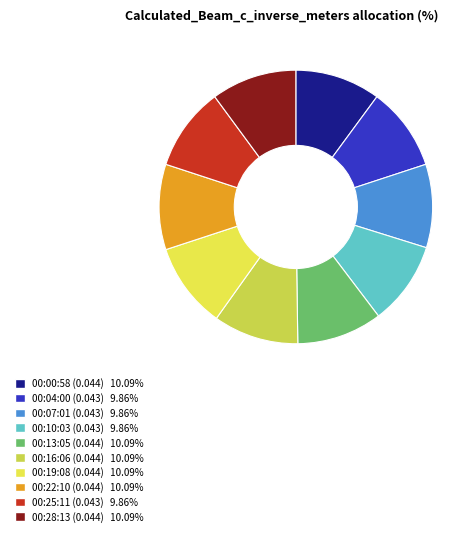

Is there a majority slice in this chart?

No